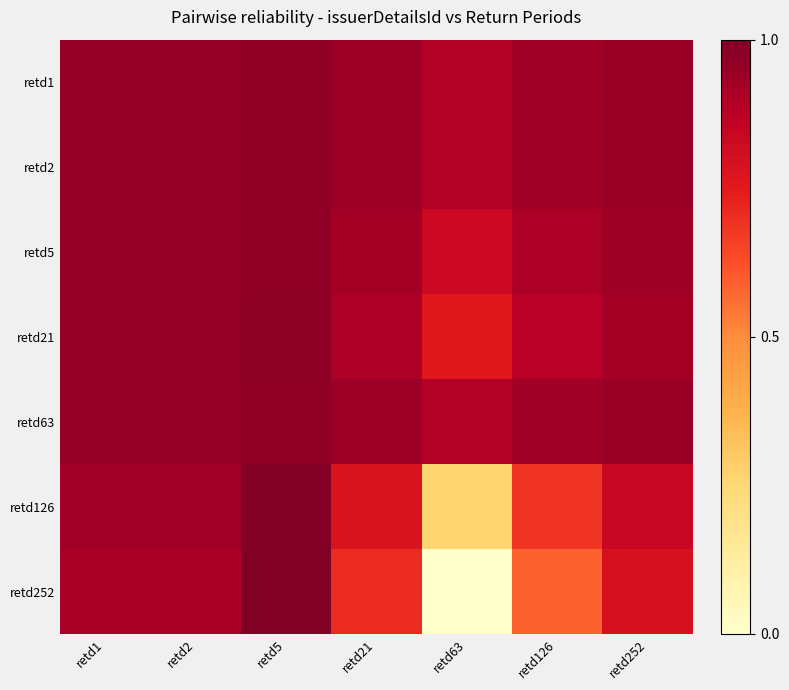

At which category does the chart reach its peak across all series?

retd5